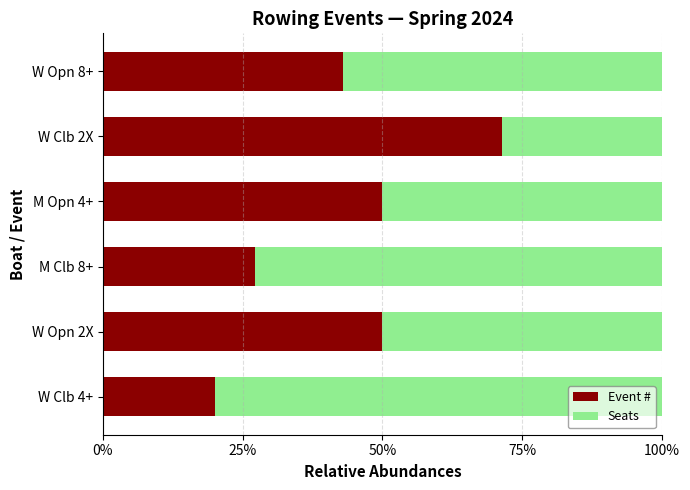

What is the total value across all series at M Clb 8+?

100.0